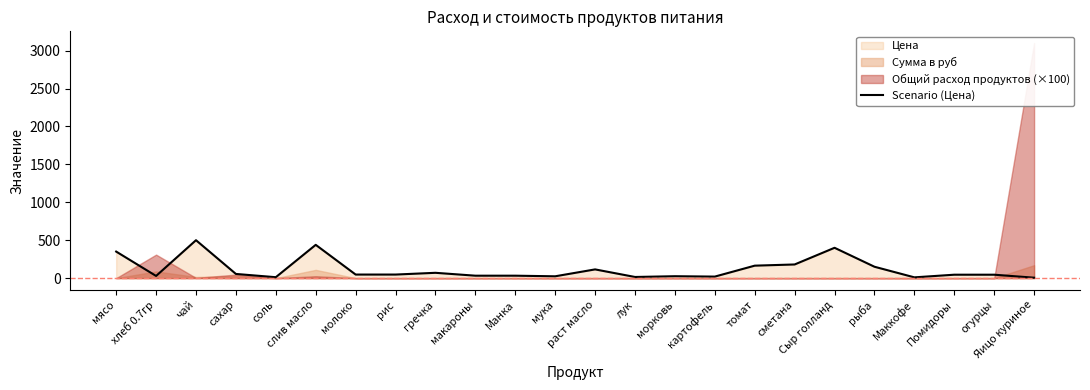

What is the sum of all values?

2811.2